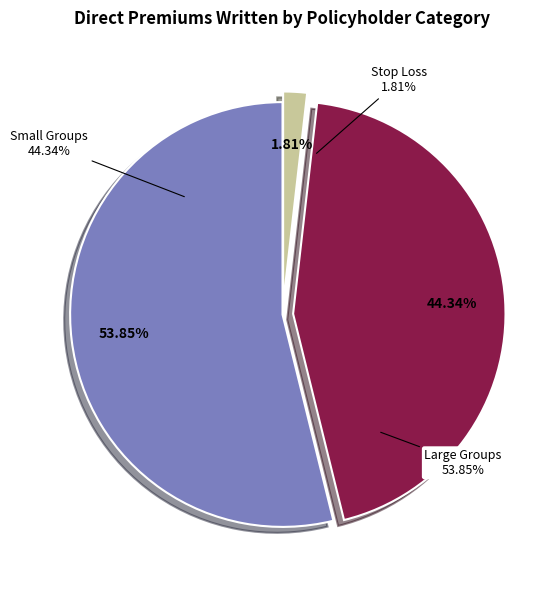

What portion of the pie excludes Stop Loss?

98.2%